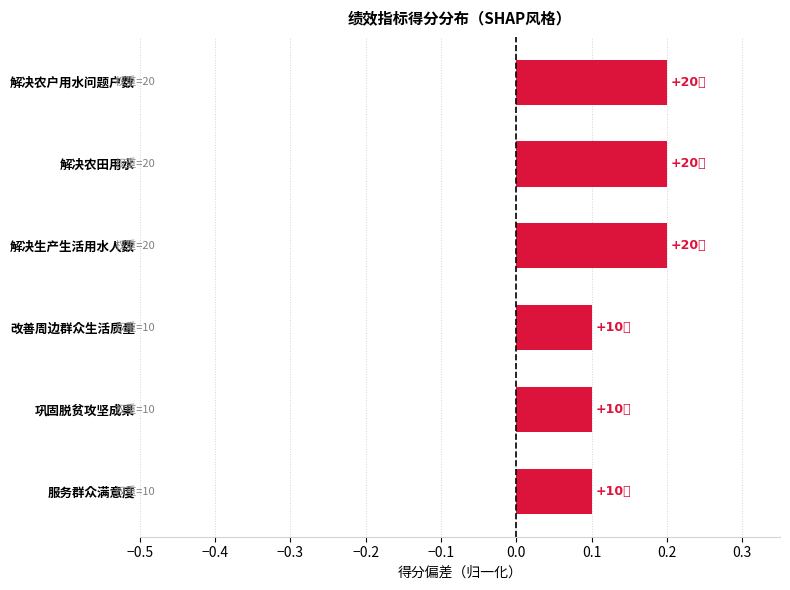

What is the label of the 3rd bar from the top?

解决生产生活用水人数